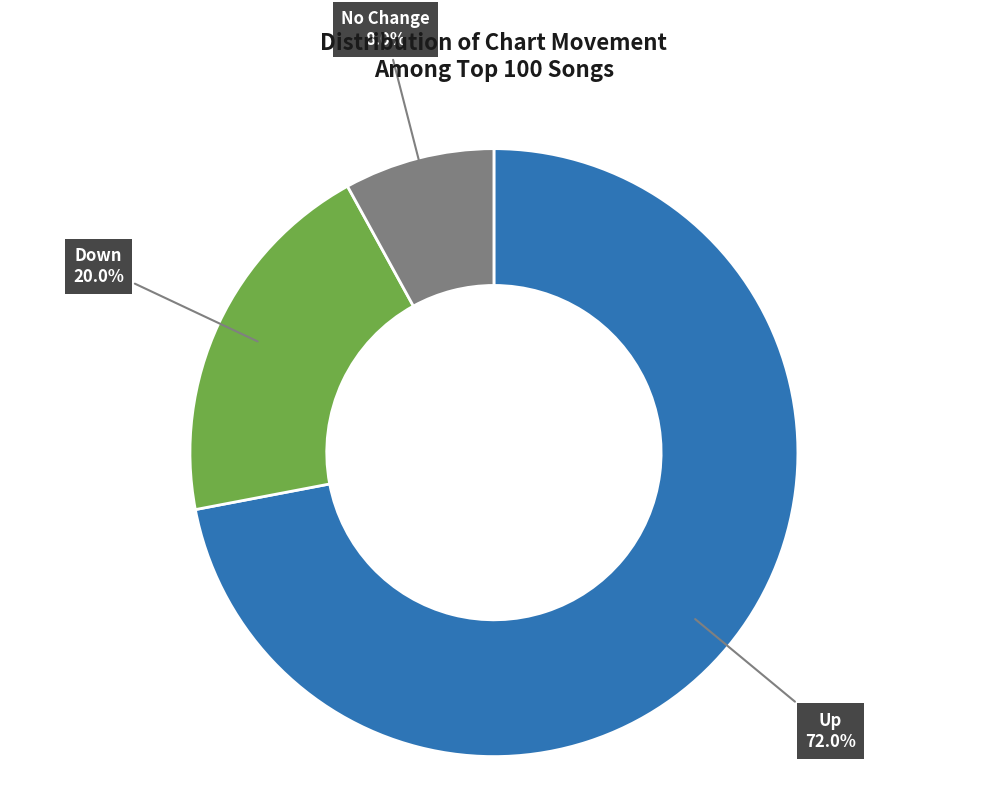

Does any single category account for the majority?

Yes